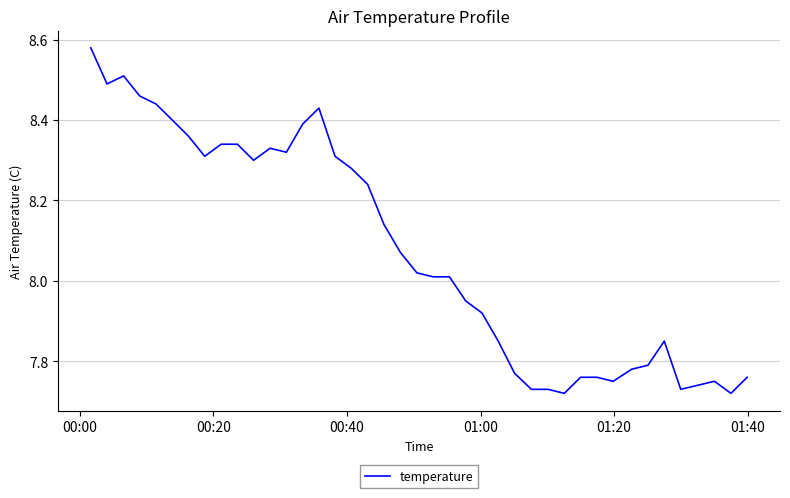

What is the difference between the maximum and minimum values?

0.9